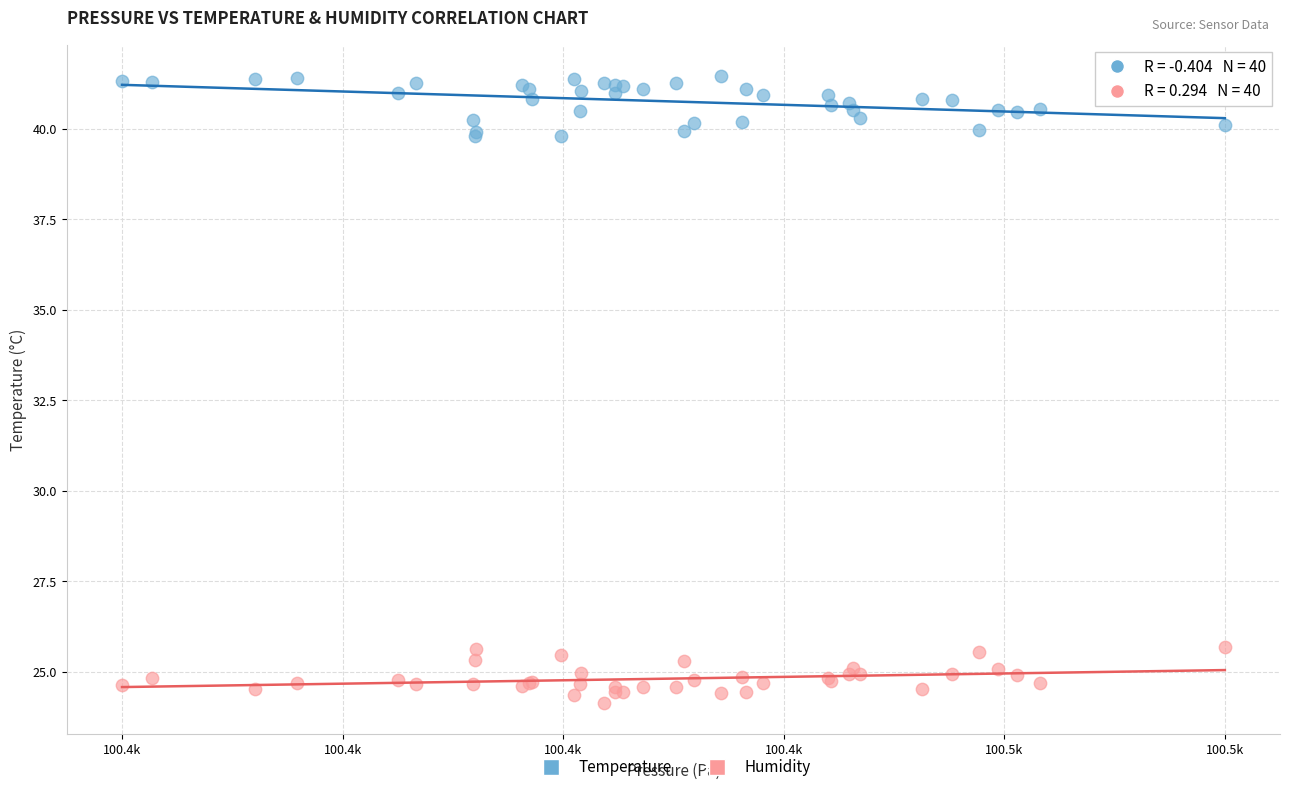

Which series contains the lowest Y value?

Humidity